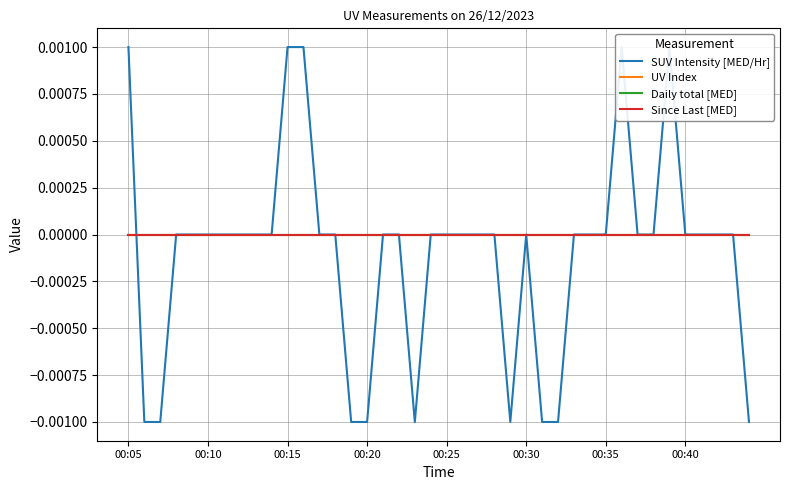

True or false: Daily total [MED] and UV Index intersect in this chart.

False